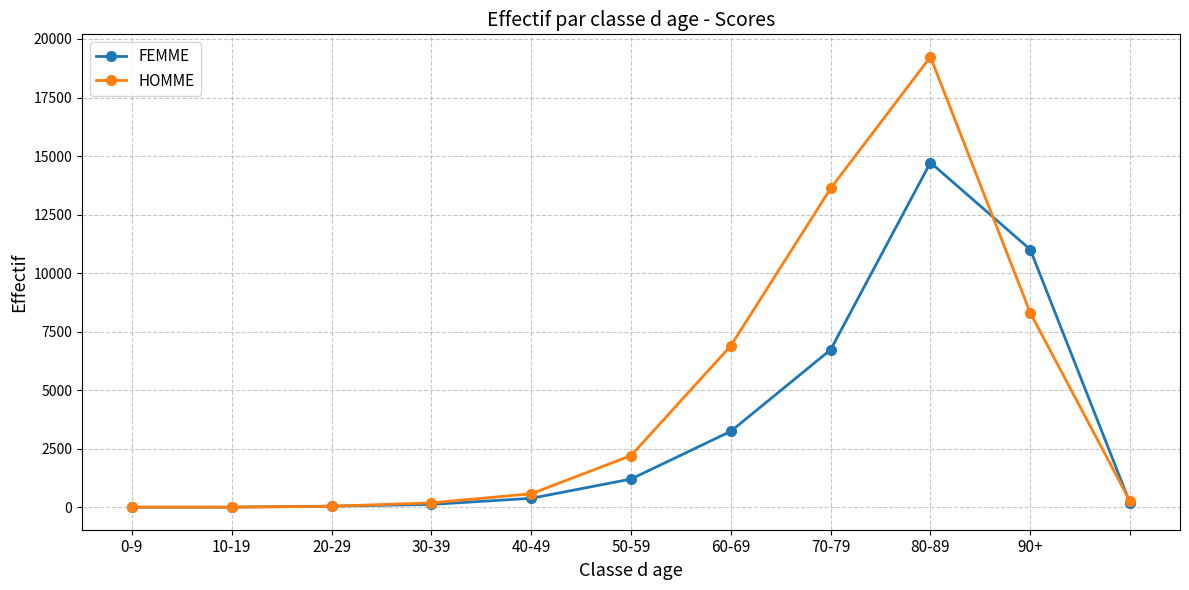

List the series in order of their peak value, lowest first.

FEMME, HOMME